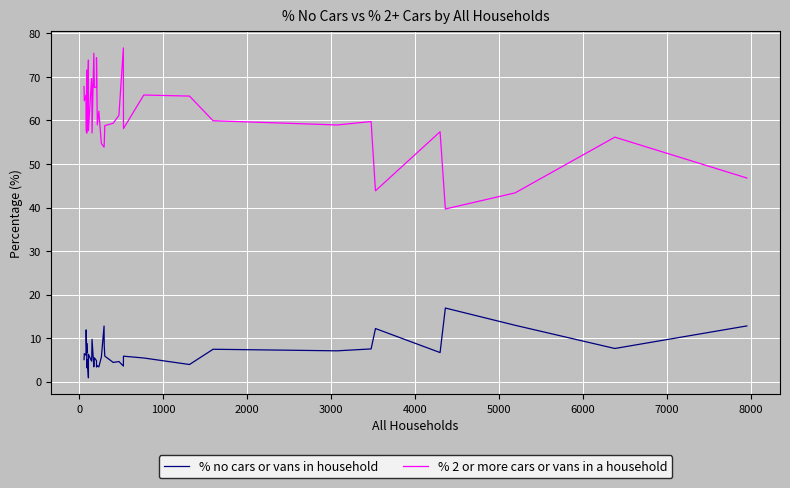

What are all the series names shown in the legend?

% no cars or vans in household, % 2 or more cars or vans in a household